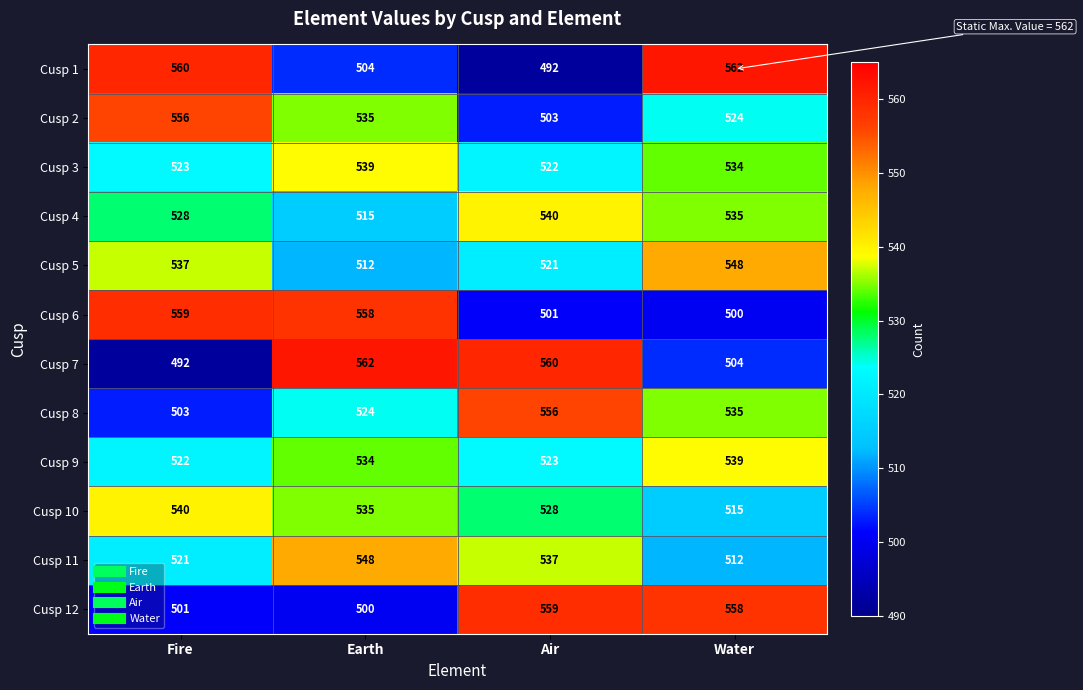

At Fire, list the series in order from smallest to largest.

Cusp 7, Cusp 12, Cusp 8, Cusp 11, Cusp 9, Cusp 3, Cusp 4, Cusp 5, Cusp 10, Cusp 2, Cusp 6, Cusp 1